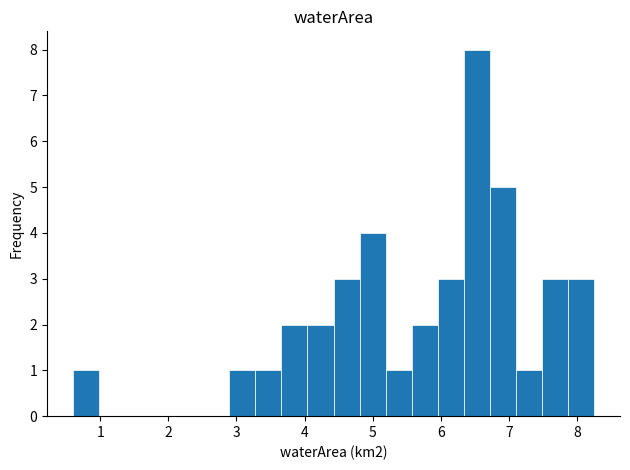

Read against the x-axis, roughly where is the centre of the tallest bar?

6.5